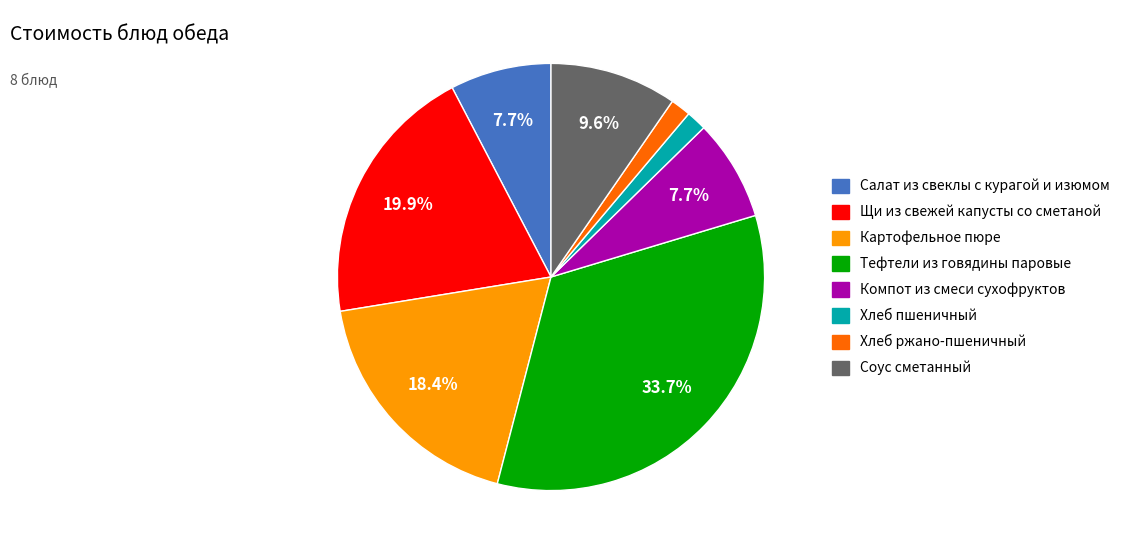

To the nearest percent, what is the difference between the Щи из свежей капусты со сметаной and Хлеб ржано-пшеничный slice percentages?

18%